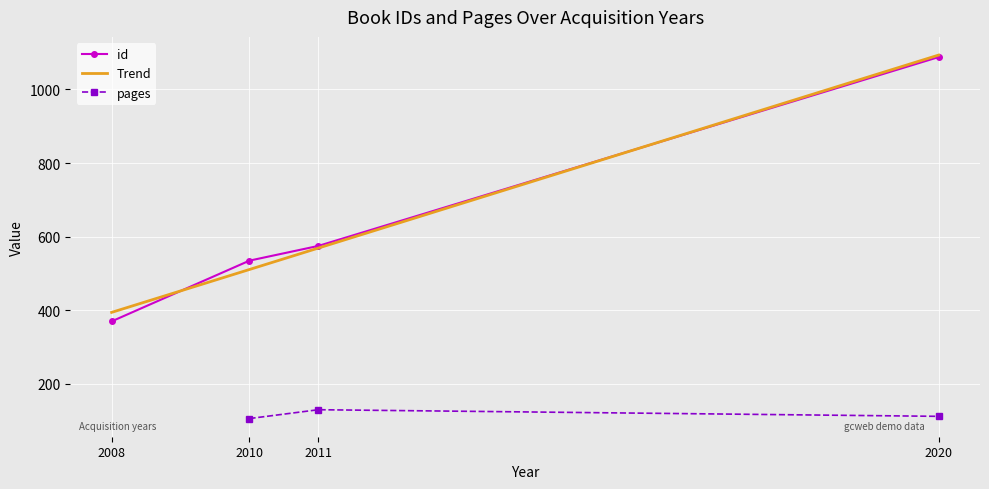

What is the minimum value for id?

370.0